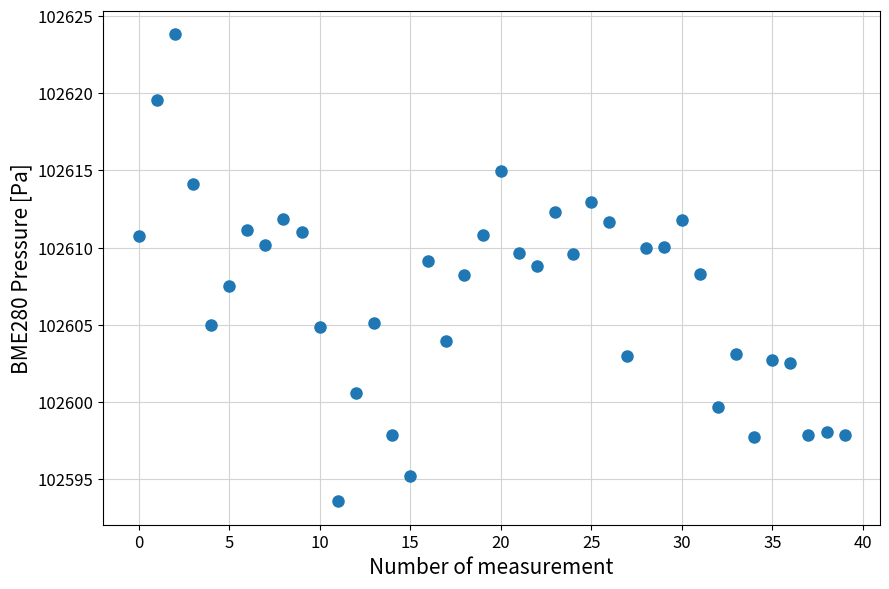

How many points are shown in the scatter plot?

40